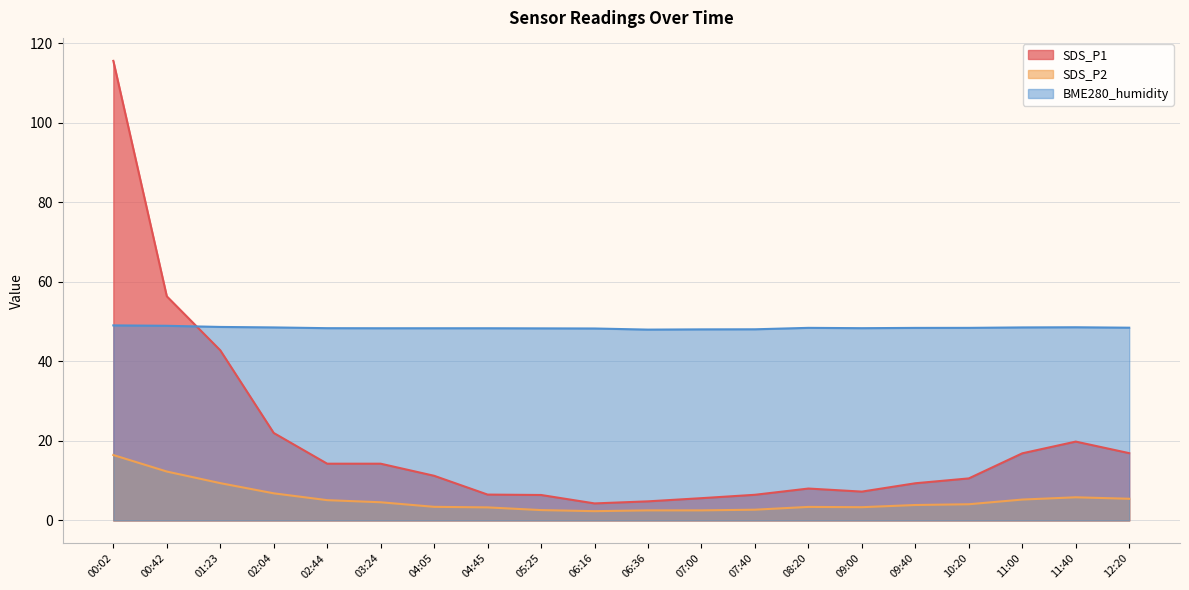

Which category has the highest value in the SDS_P2 series?

00:02